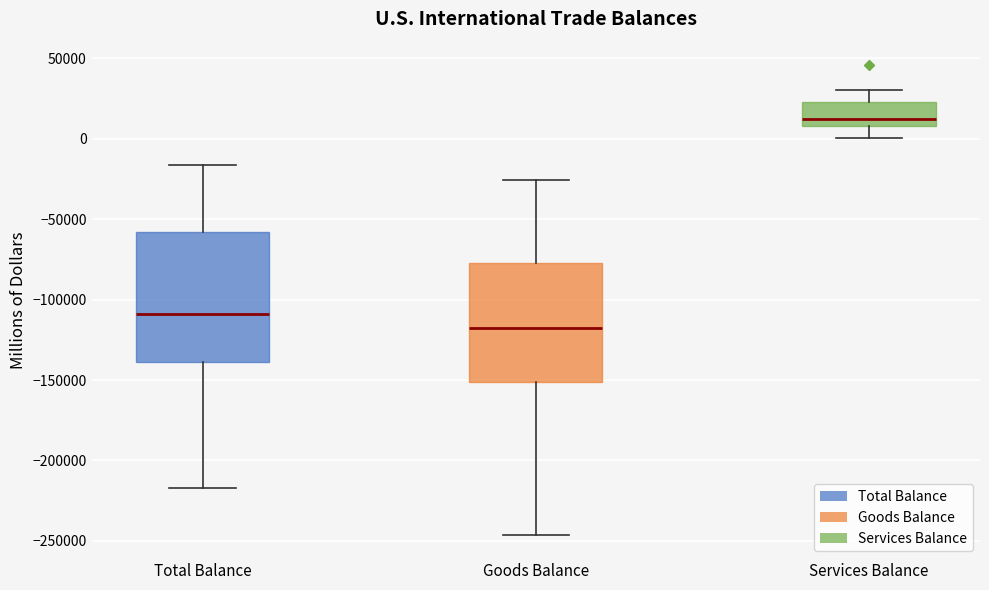

Where does the median line of the box for Goods Balance sit on the y-axis? The values are not printed on the chart, so give them approximately, as read against the axis.

-120000